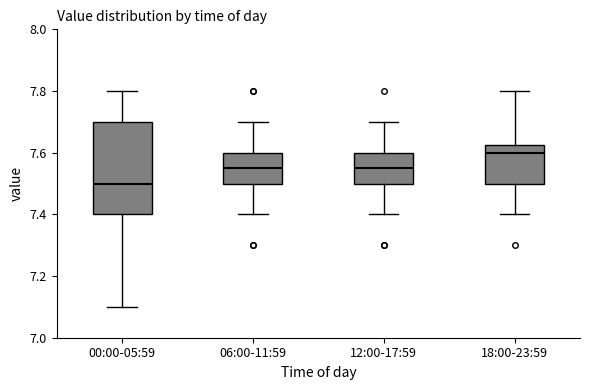

Where does the upper whisker of the box for 18:00-23:59 end on the y-axis? The values are not printed on the chart, so give them approximately, as read against the axis.

7.80